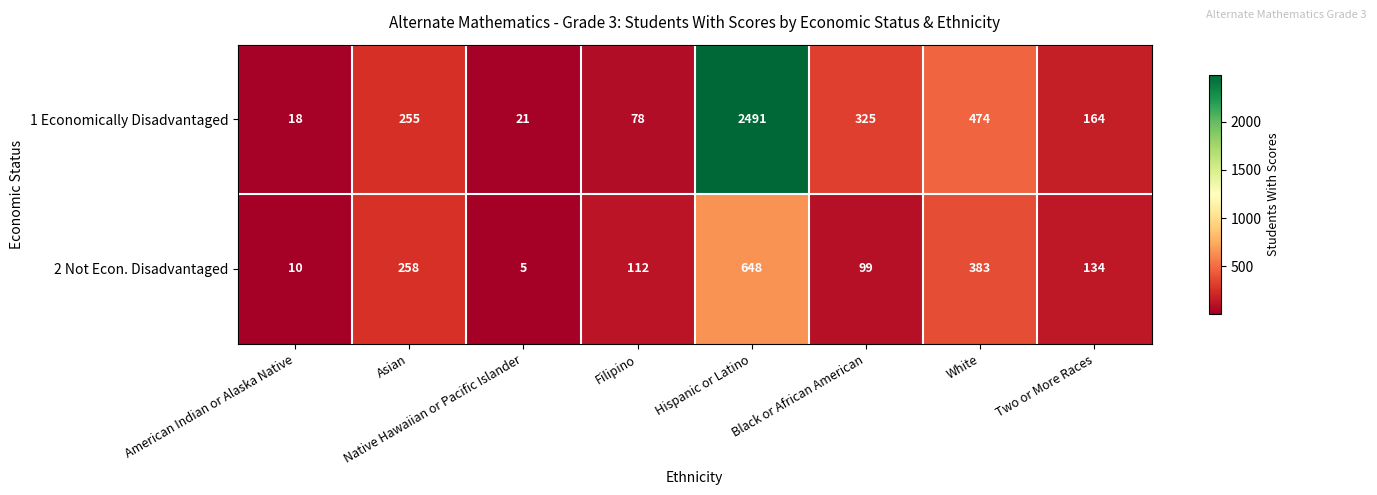

What is the difference between the second highest and minimum values in the 1 Economically Disadvantaged series?

456